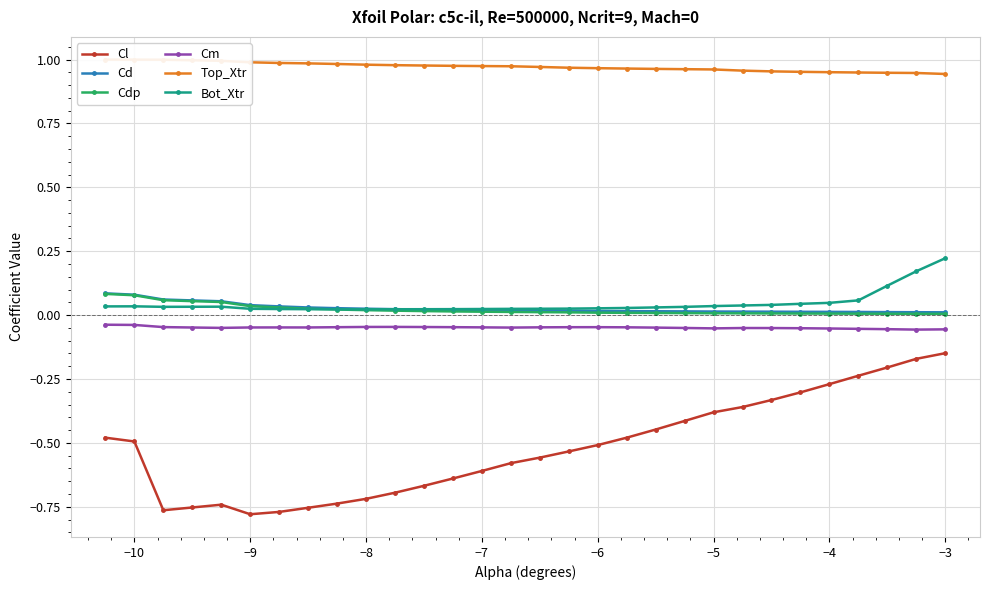

True or false: Bot_Xtr and Cl intersect in this chart.

False